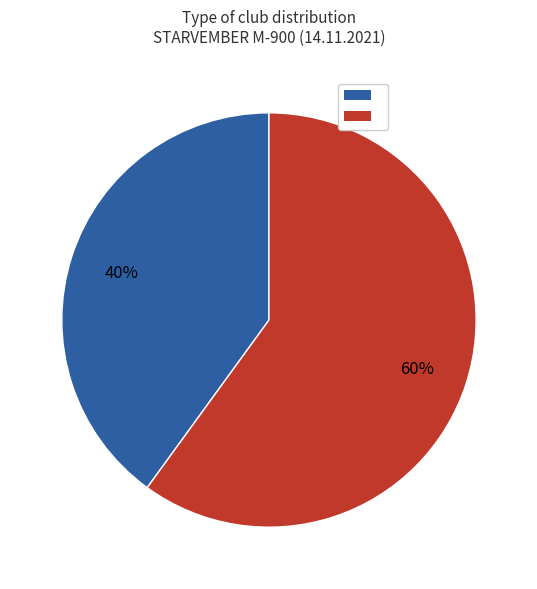

Is there a majority slice in this chart?

Yes